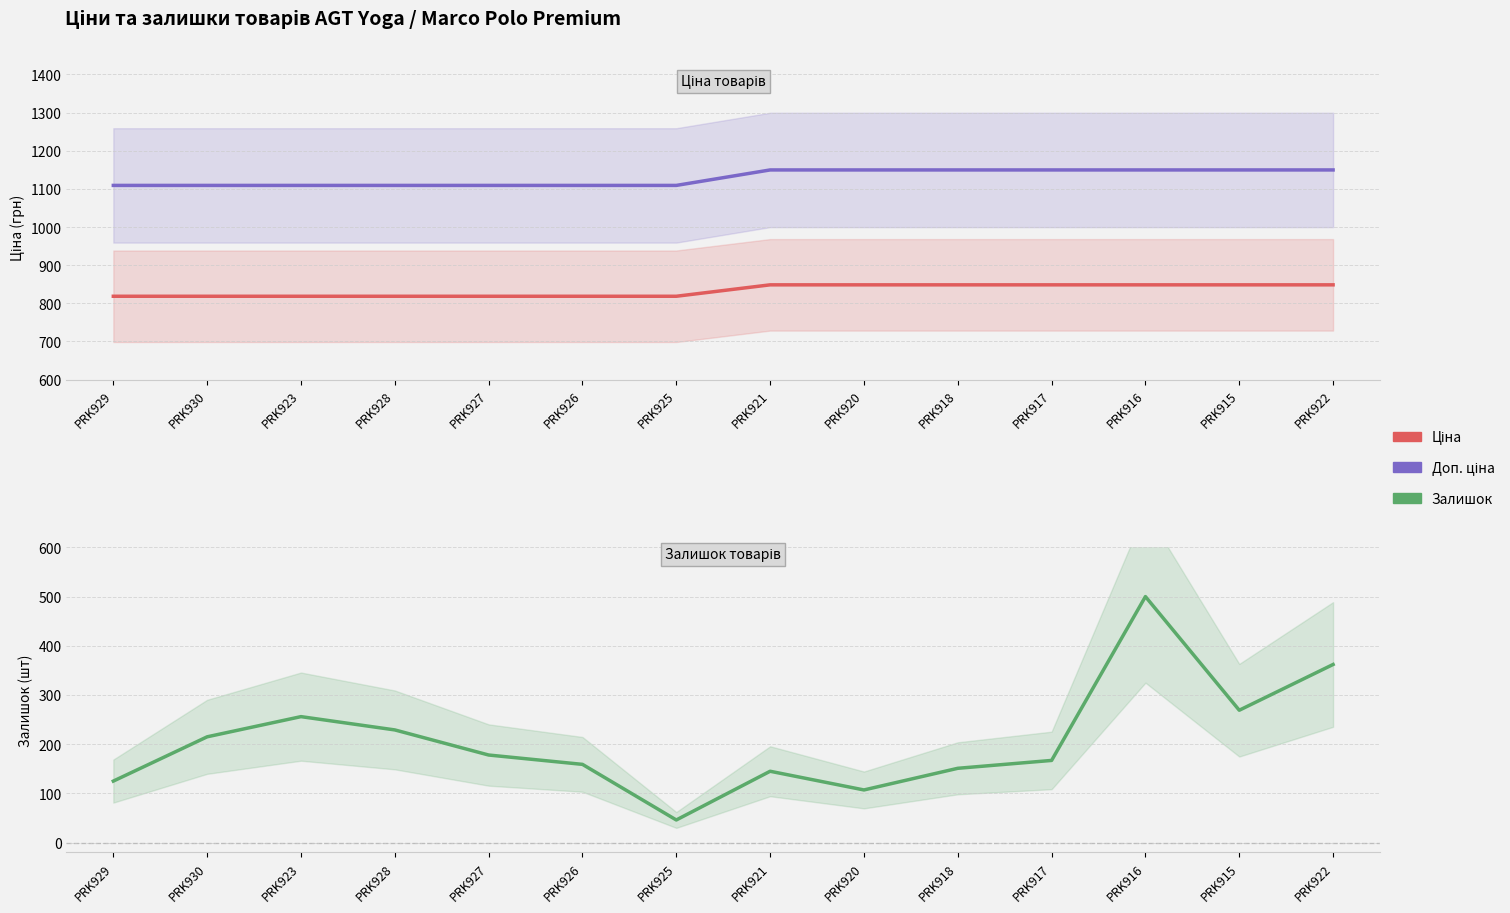

True or false: Залишок has more than 0 points higher than both neighbors.

True